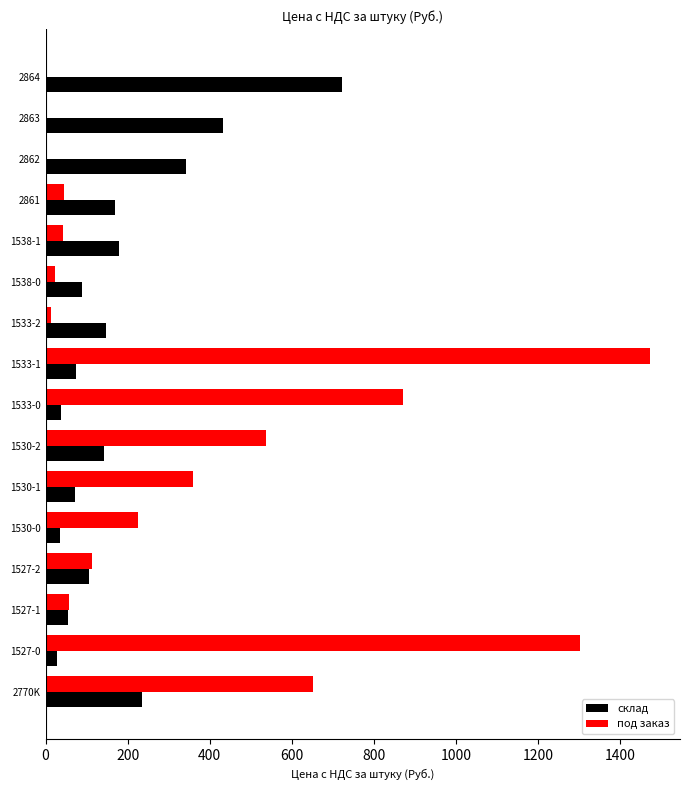

What is the sum of the под заказ values at 1538-1 and 1530-0?

266.3